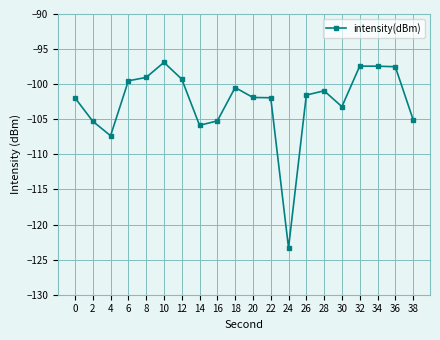

What is the approximate value at 18?

-100.5